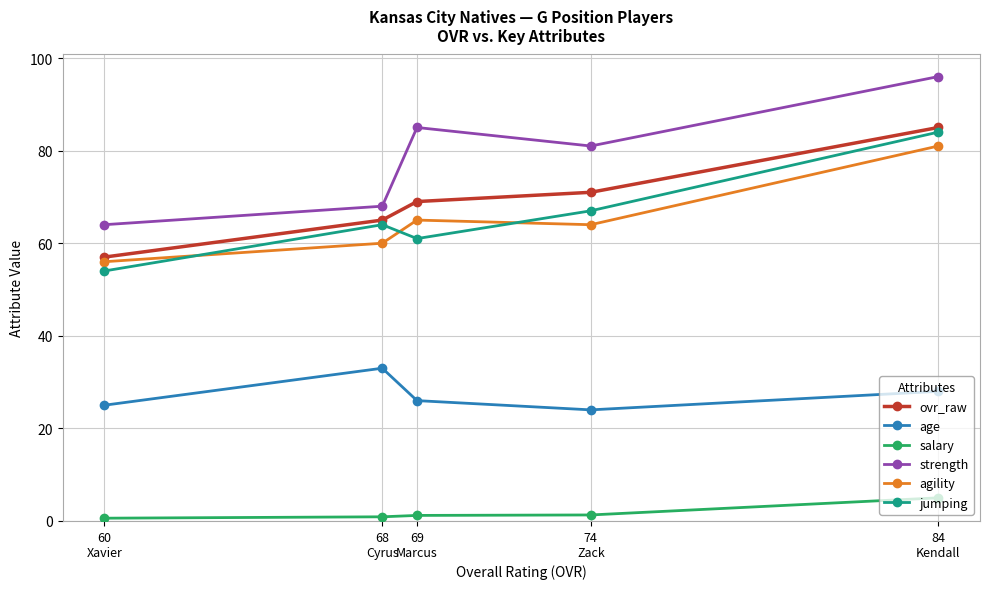

At 69
Marcus, list the series in order from smallest to largest.

salary, age, jumping, agility, ovr_raw, strength